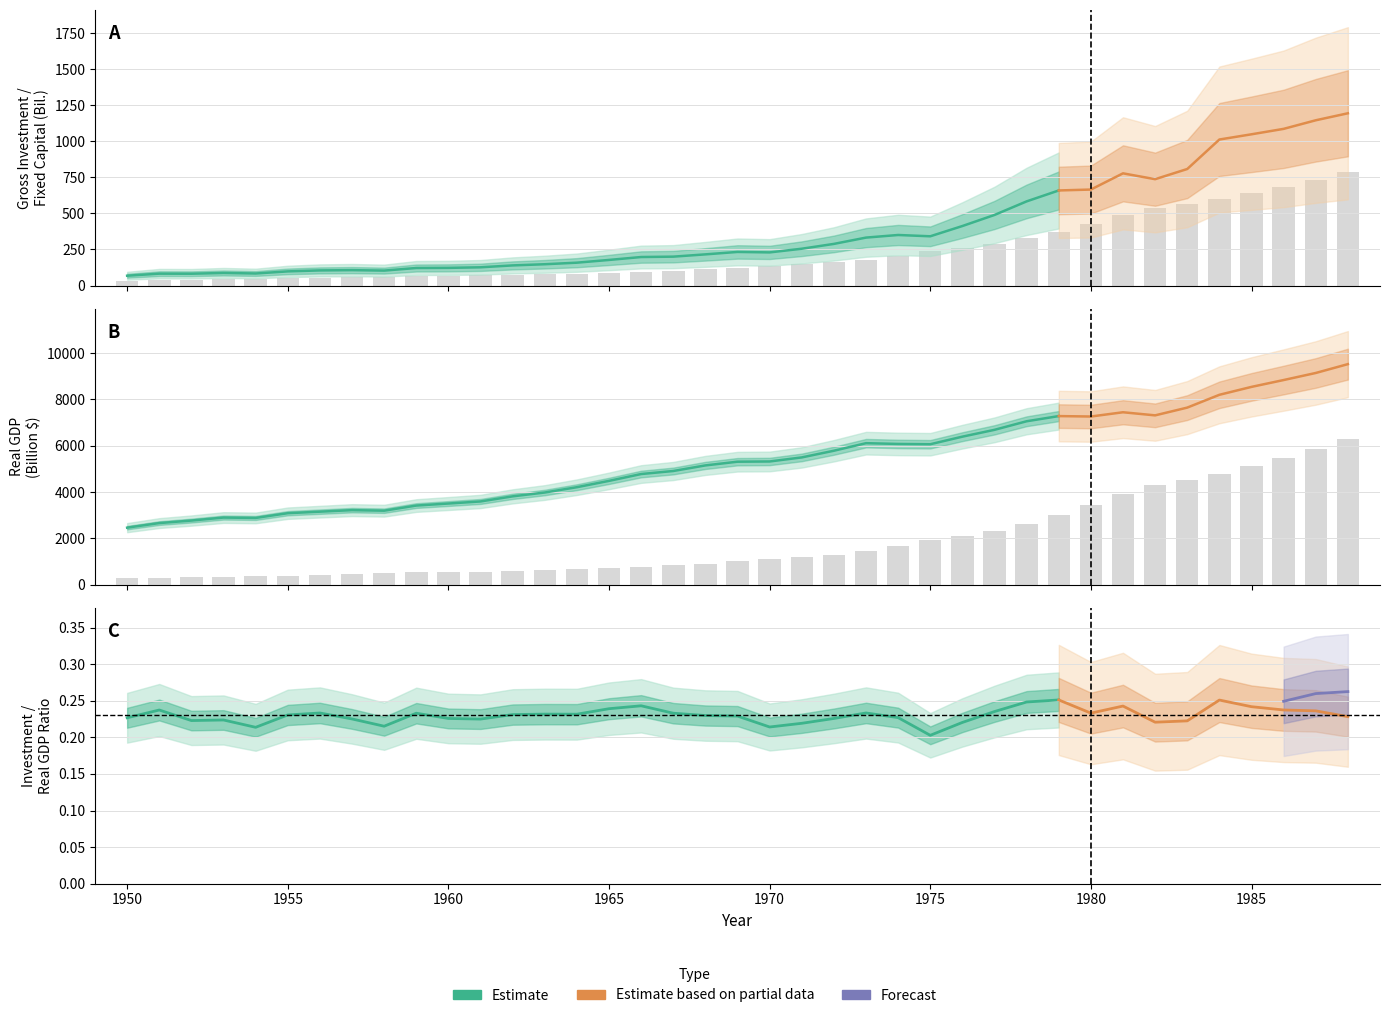

Reading left to right, list all the values displayed in this chart.

Gross Investment: 1950=33.4	1951=37.7	1952=40.6	1953=43.5	1954=46.0	1955=48.9	1956=54.1	1957=58.9	1958=62.5	1959=65.4	1960=67.9	1961=70.6	1962=74.1	1963=78.0	1964=82.4	1965=88.0	1966=95.3	1967=103.6	1968=113.4	1969=124.9	1970=136.8	1971=148.9	1972=161.0	1973=178.7	1974=206.9	1975=238.5	1976=260.2	1977=289.8	1978=327.2	1979=373.9	1980=428.4	1981=487.2	1982=537.0	1983=562.6	1984=598.4	1985=640.1	1986=685.3	1987=730.4	1988=784.5
Consumption of Fixed Capital: 1950=267.2	1951=301.8	1952=324.8	1953=347.9	1954=367.8	1955=391.1	1956=433.0	1957=471.4	1958=499.6	1959=523.6	1960=543.2	1961=564.8	1962=592.8	1963=624.1	1964=659.1	1965=704.1	1966=762.5	1967=828.5	1968=906.9	1969=999.2	1970=1094.7	1971=1191.4	1972=1288.1	1973=1429.5	1974=1655.2	1975=1908.1	1976=2081.8	1977=2318.7	1978=2617.6	1979=2991.1	1980=3427.5	1981=3897.8	1982=4295.7	1983=4501.0	1984=4787.2	1985=5121.1	1986=5482.4	1987=5843.1	1988=6276.0